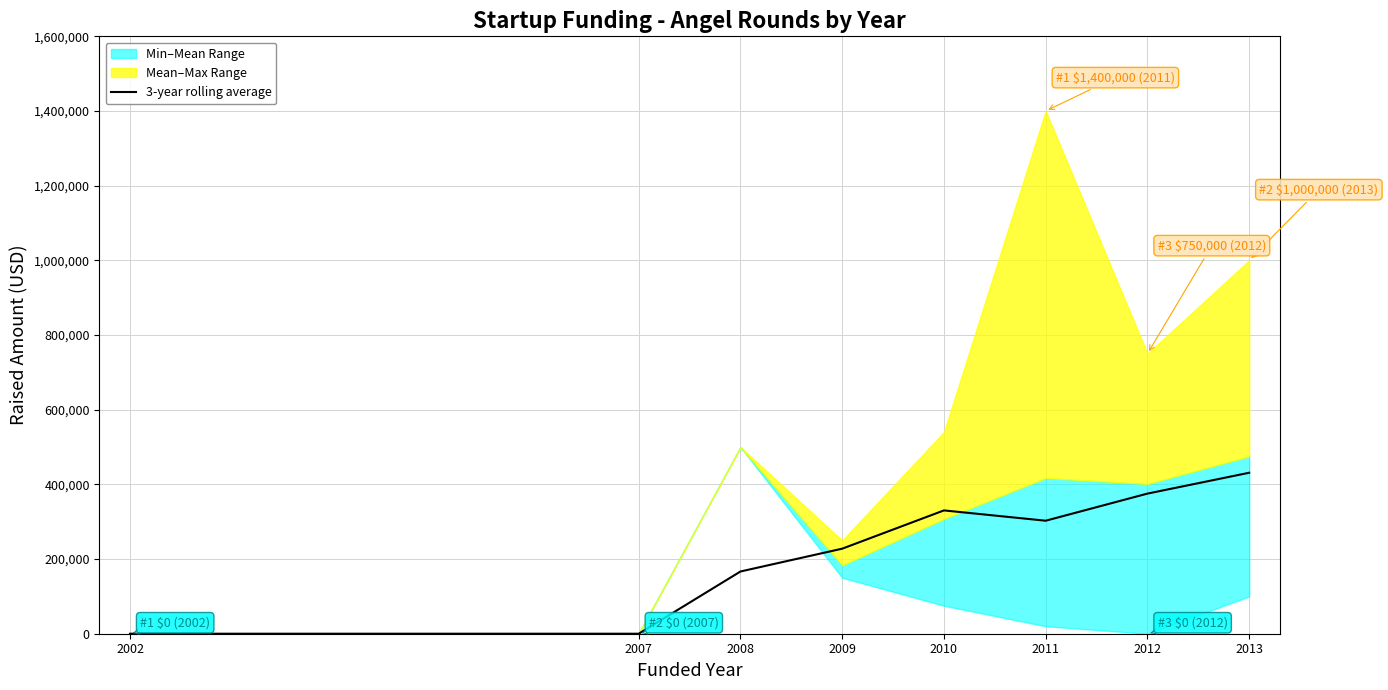

At which category does the data reach its first local valley?

2011